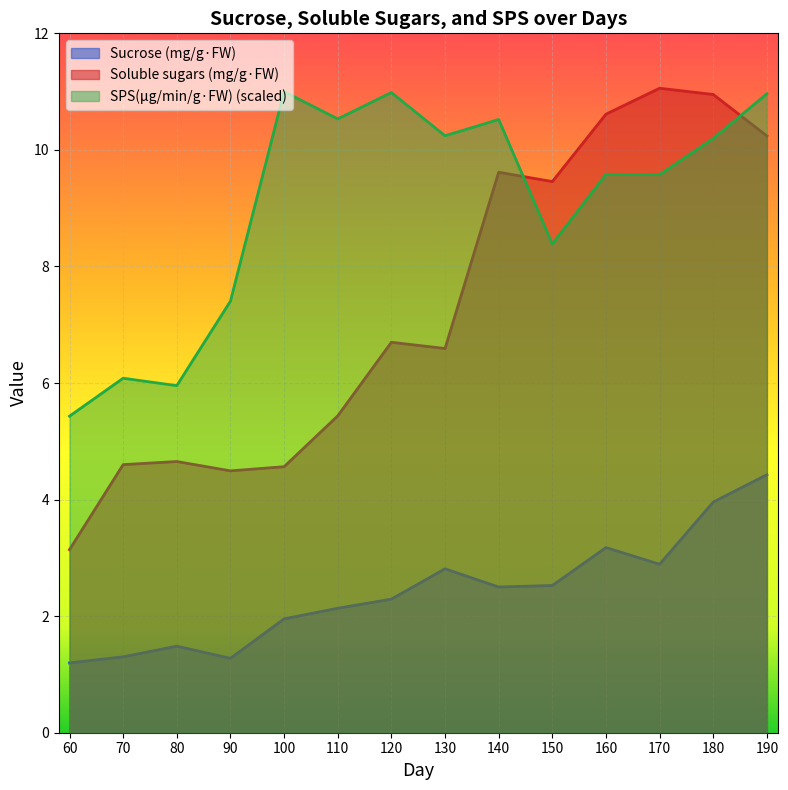

What is the greatest value displayed?

11.1